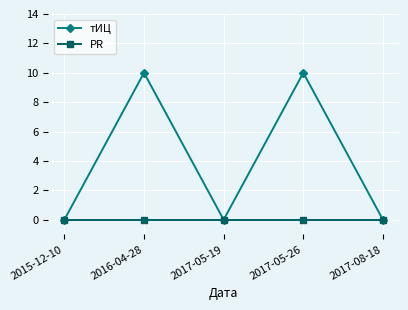

Which series has the largest total across all categories?

тИЦ